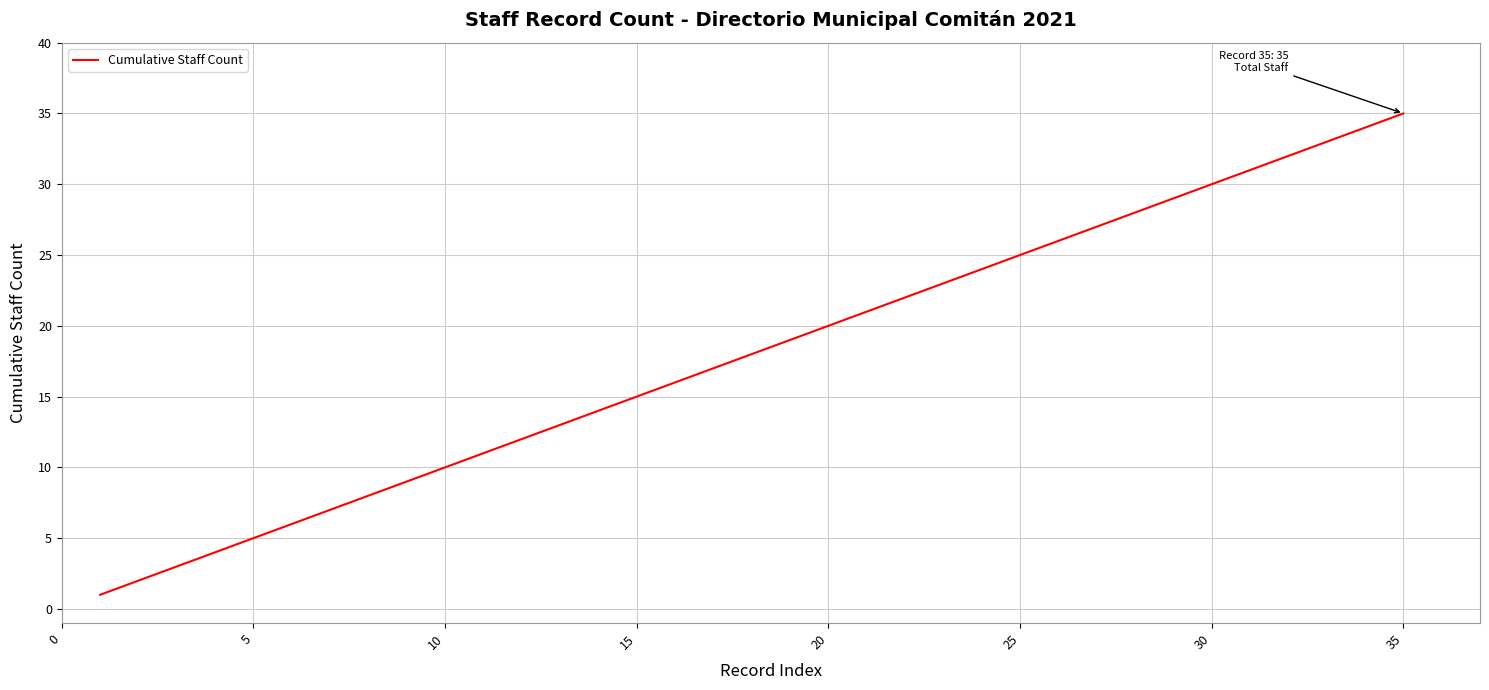

Reading left to right, transcribe all the data shown in this chart.

1	2	3	4	5	6	7	8	9	10	11	12	13	14	15	16	17	18	19	20	21	22	23	24	25	26	27	28	29	30	31	32	33	34	35